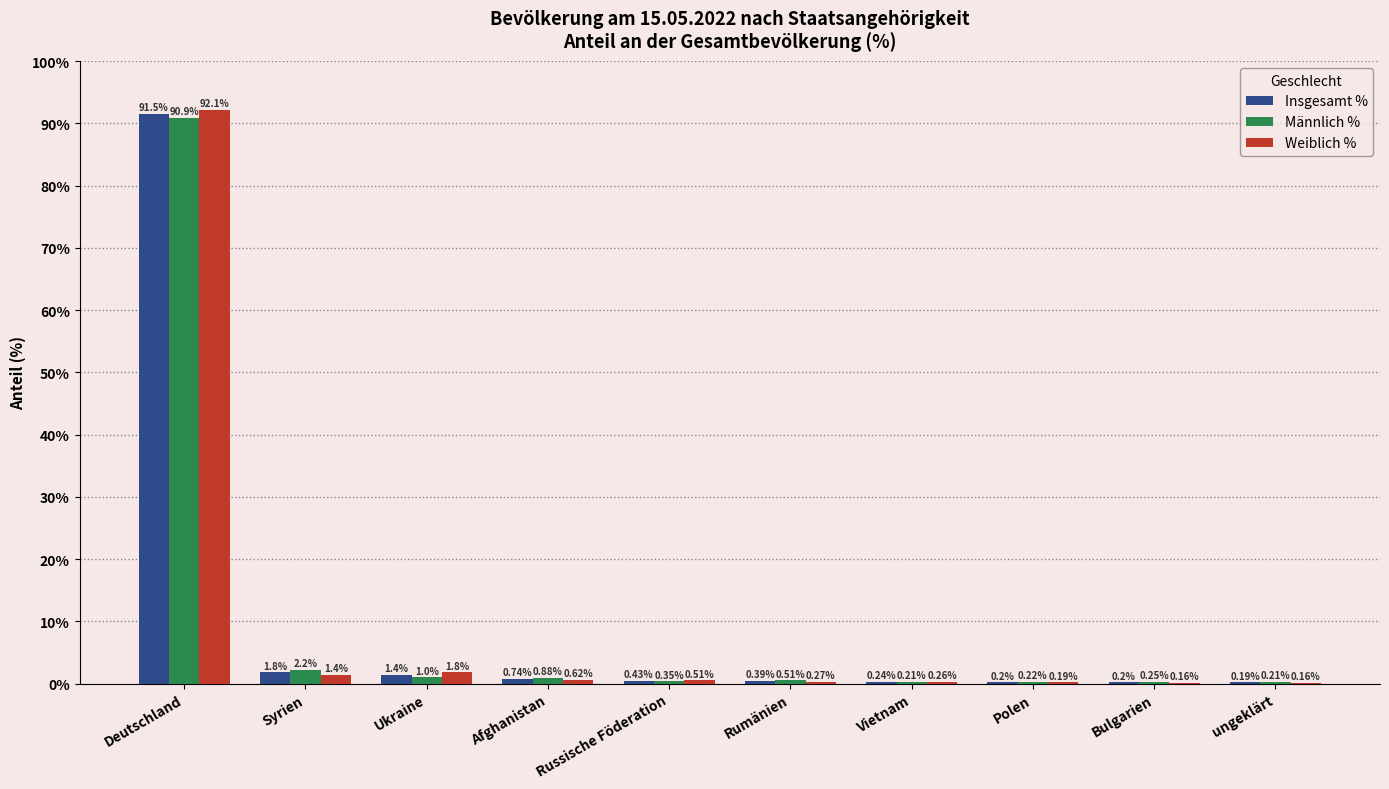

Between Afghanistan and Vietnam, which series saw the biggest shift?

Männlich %